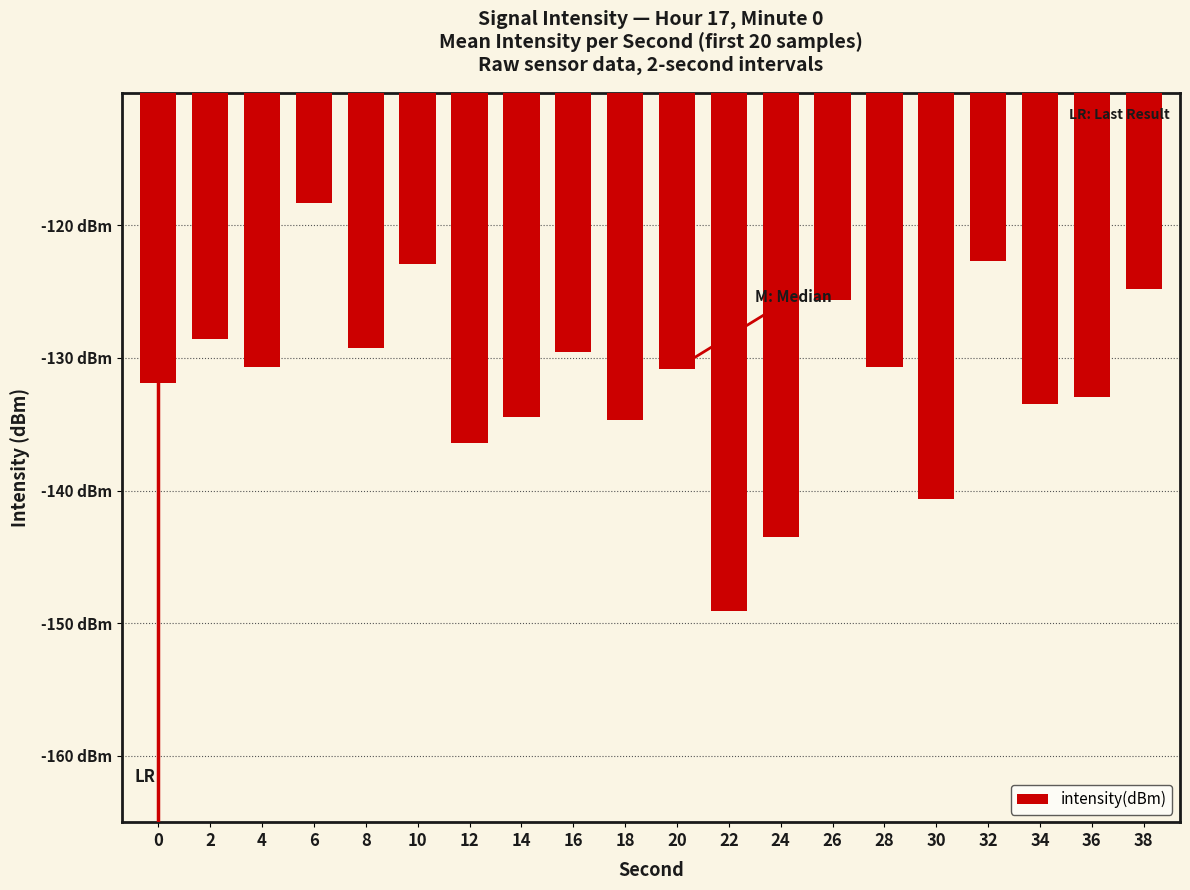

Which category has the highest value across all series?

6